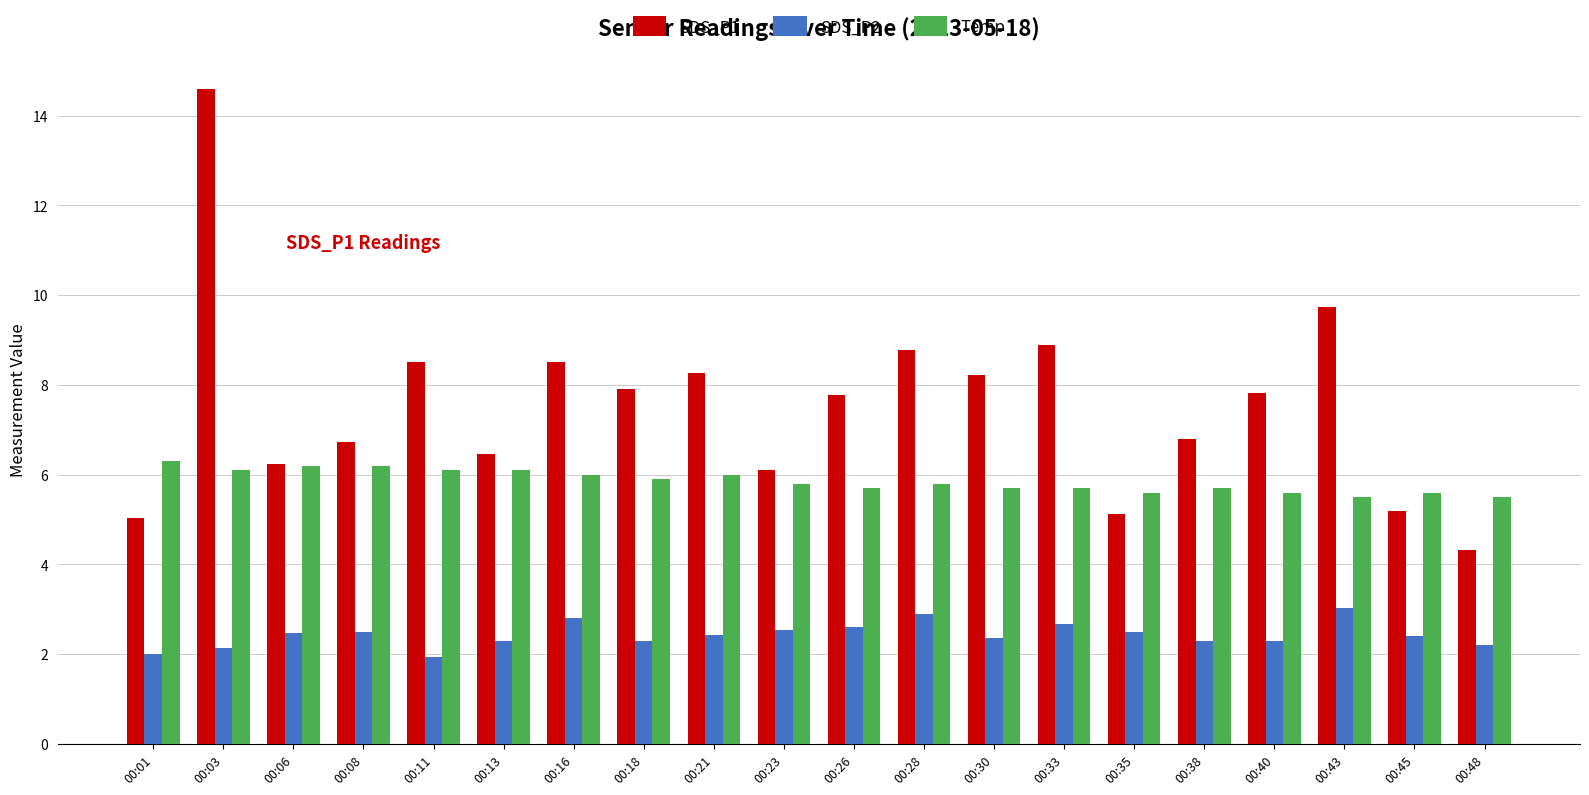

What is the total value across all series at 00:03?

22.8